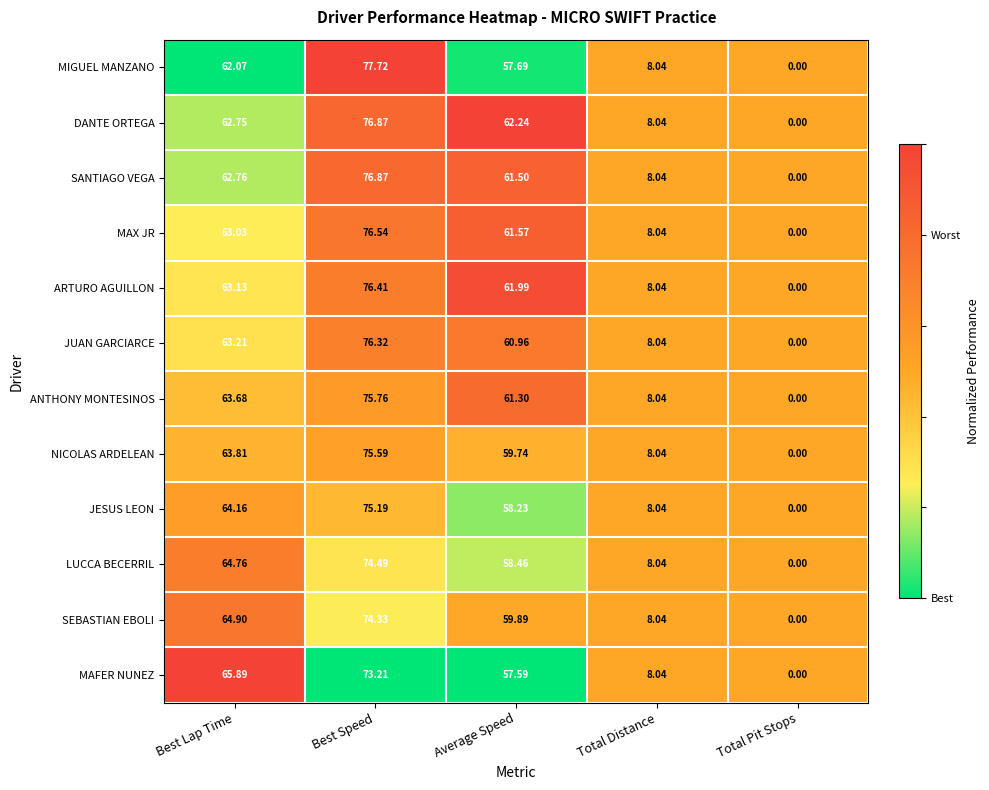

Which series has the largest total across all categories?

DANTE ORTEGA